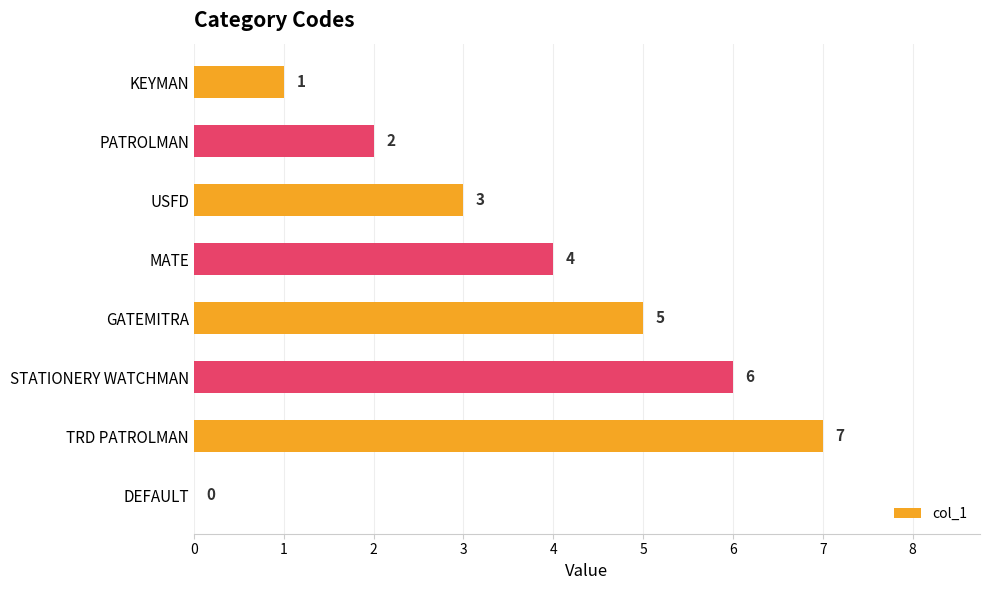

Count the values in the range 2 to 6.

5